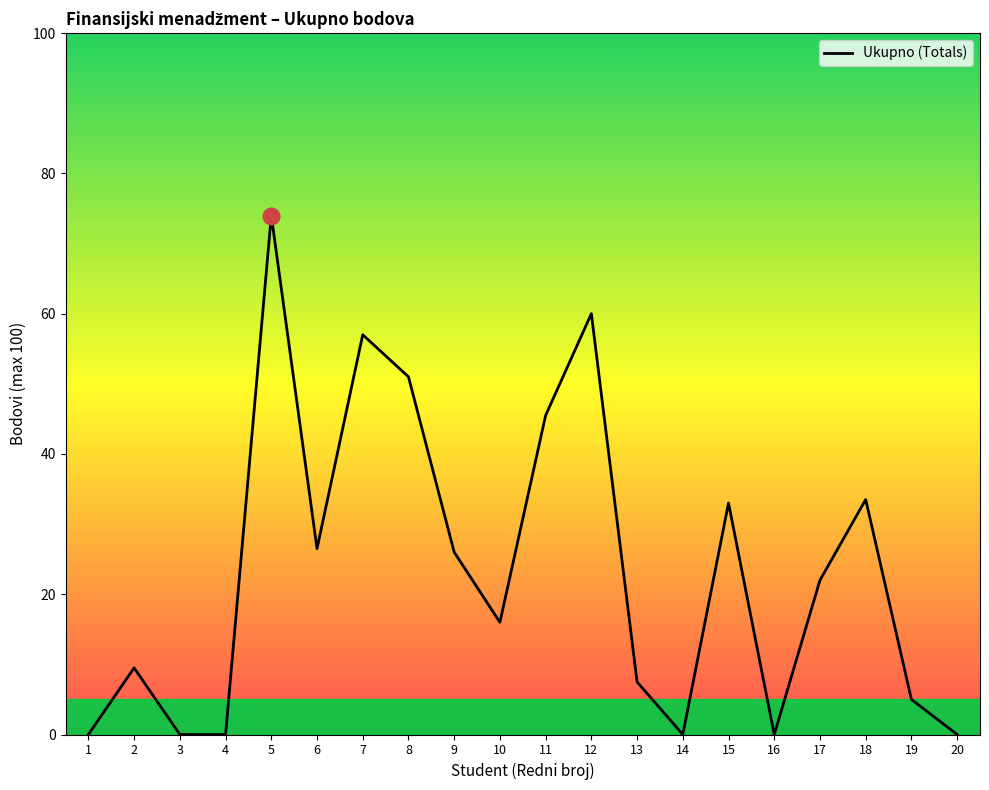

What is the difference between the maximum and minimum values?

74.0